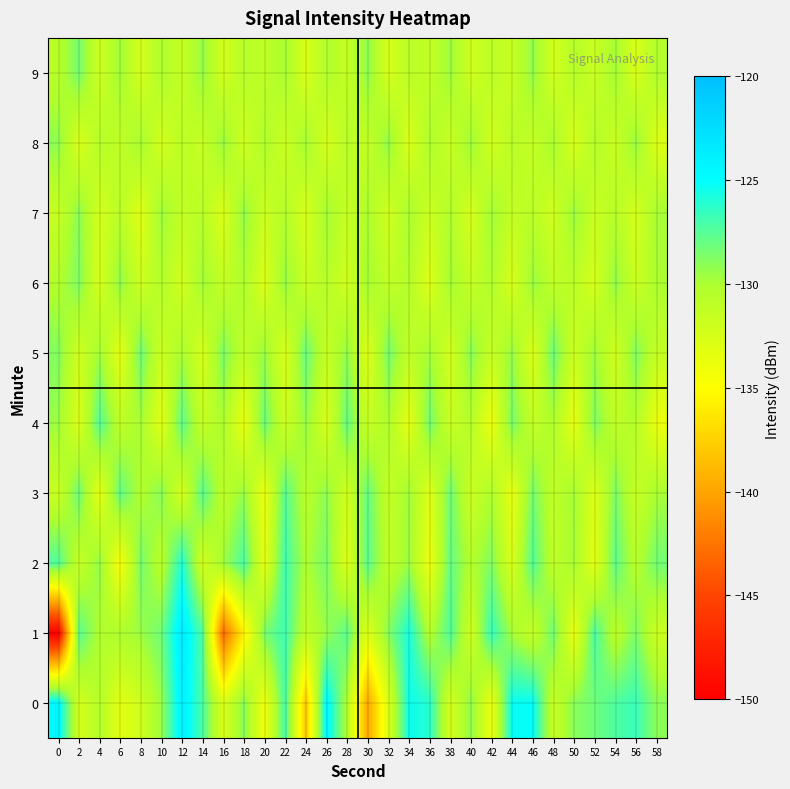

Rank the series by their maximum value, from highest to lowest.

1, 0, 2, 4, 3, 5, 9, 6, 7, 8